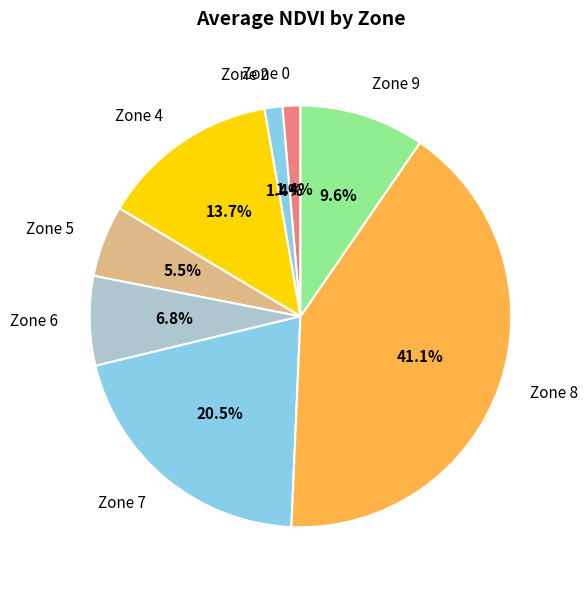

To the nearest percent, what is the difference between the largest and smallest slice percentages?

40%